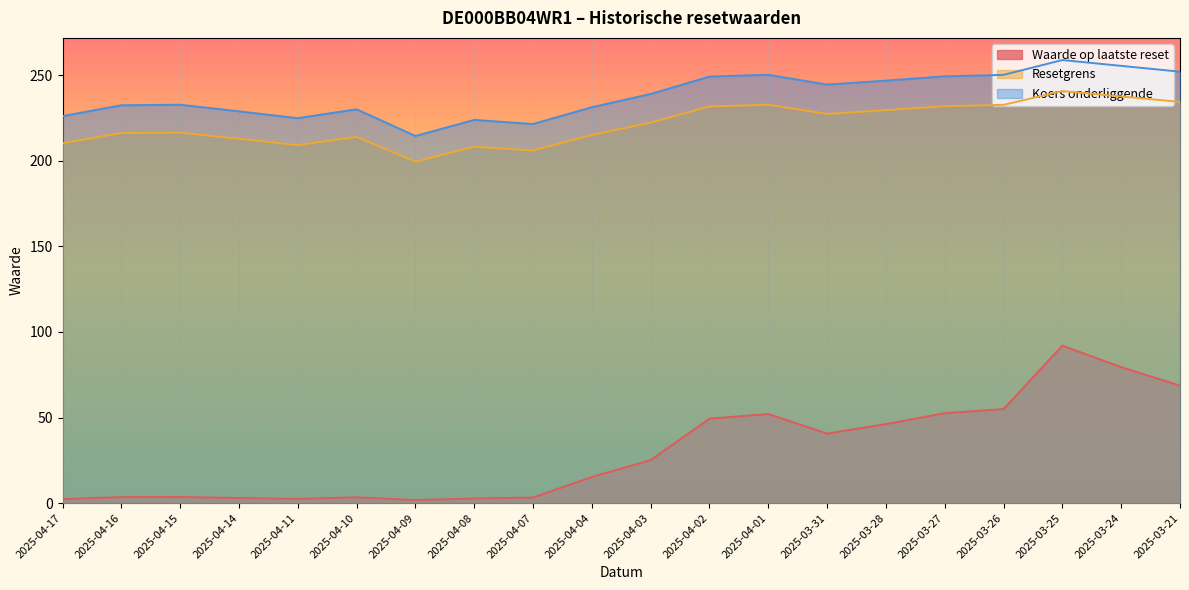

What are all the series names shown in the legend?

Waarde op laatste reset, Resetgrens, Koers onderliggende